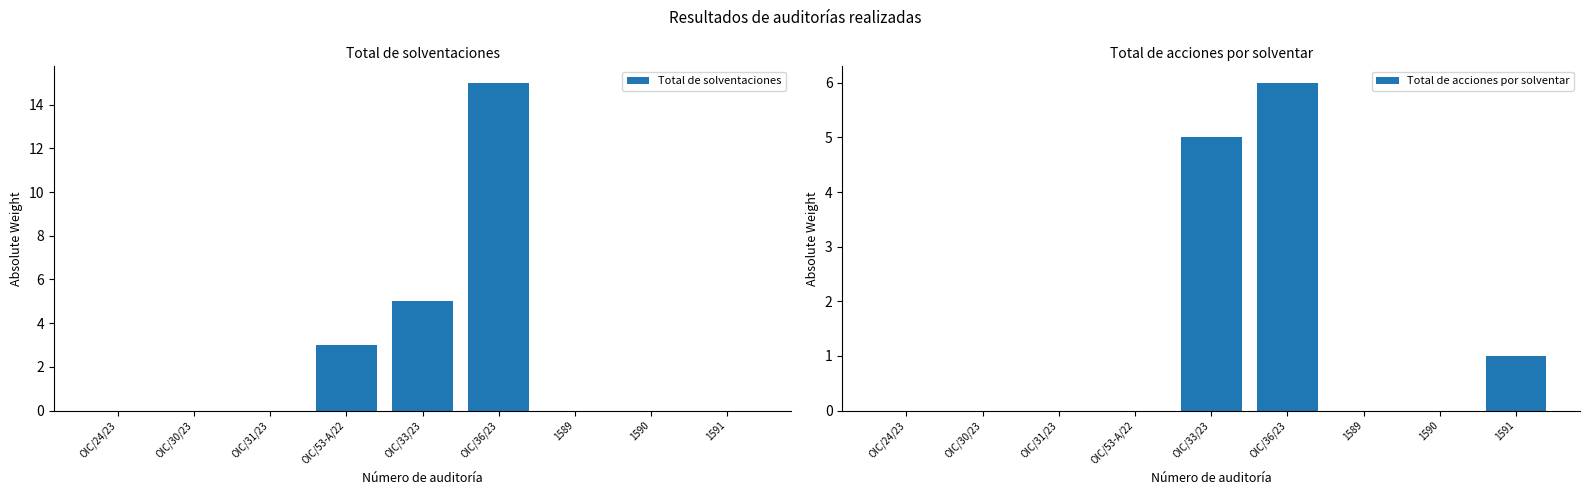

What is the greatest value displayed?

15